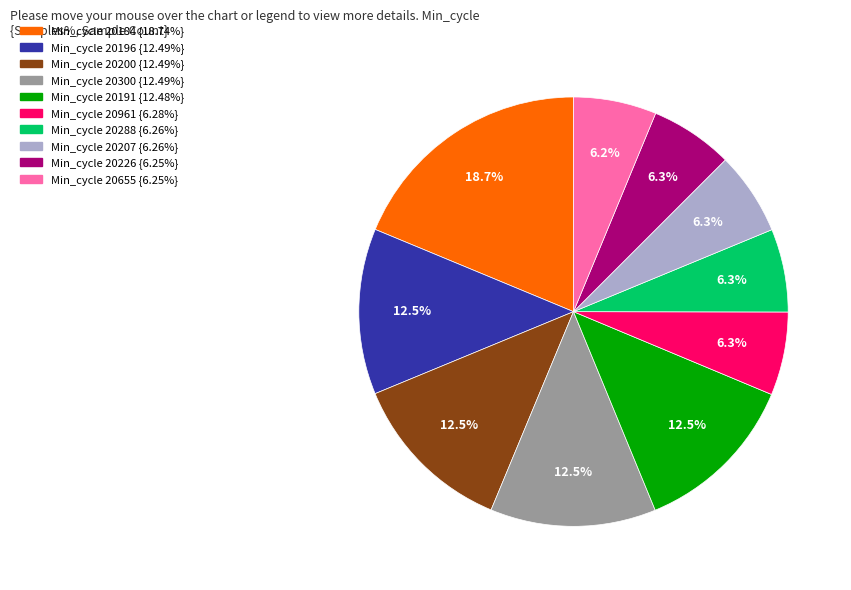

Is there a majority slice in this chart?

No